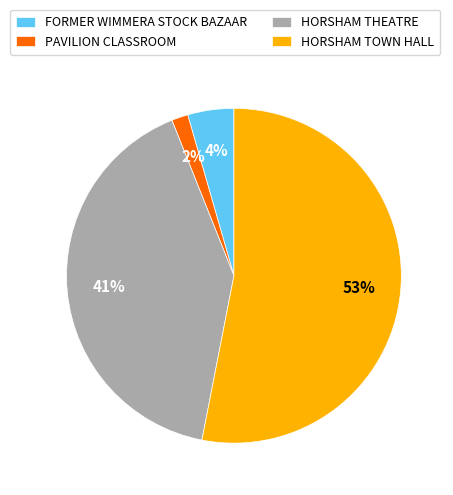

The PAVILION CLASSROOM slice represents 2% of the pie. True or false?

True